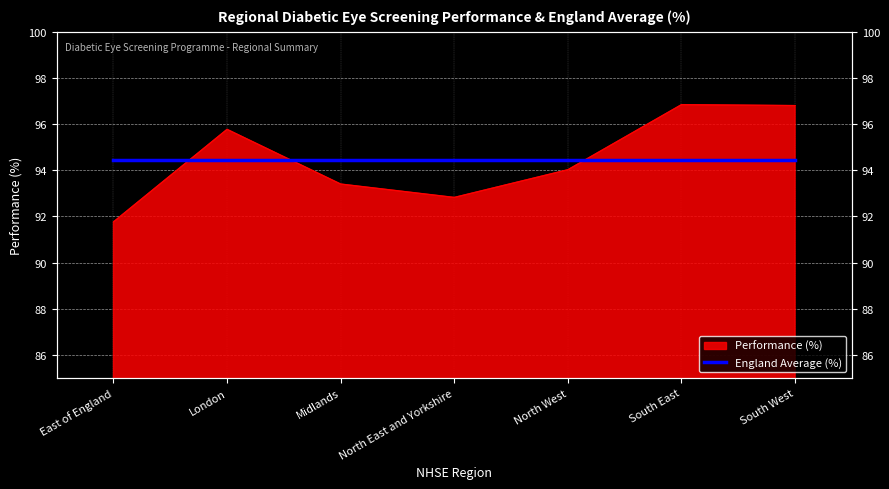

How many points are higher than both their immediate neighbors (excluding endpoints)?

2